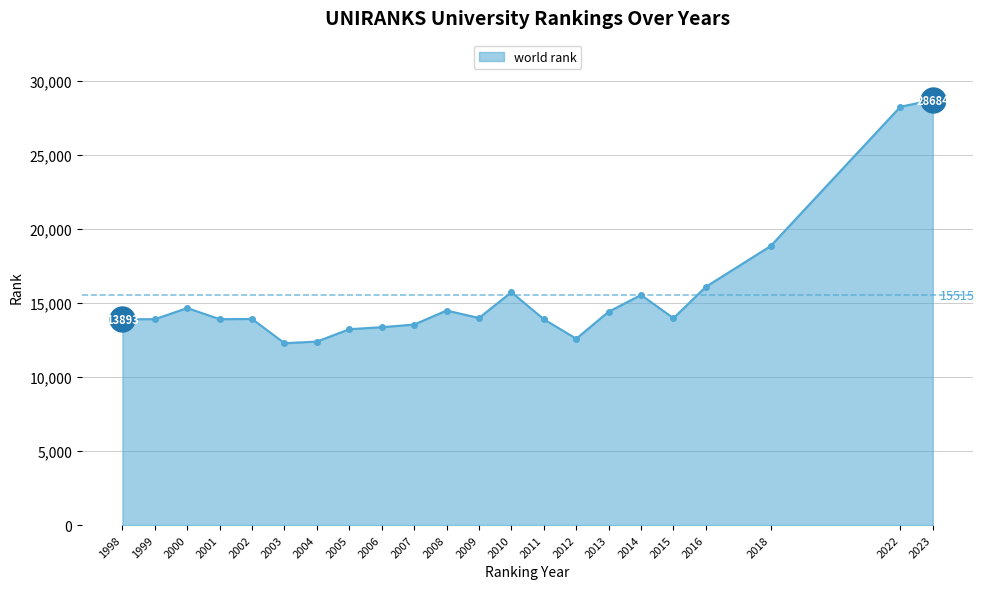

What is the greatest value displayed?

28684